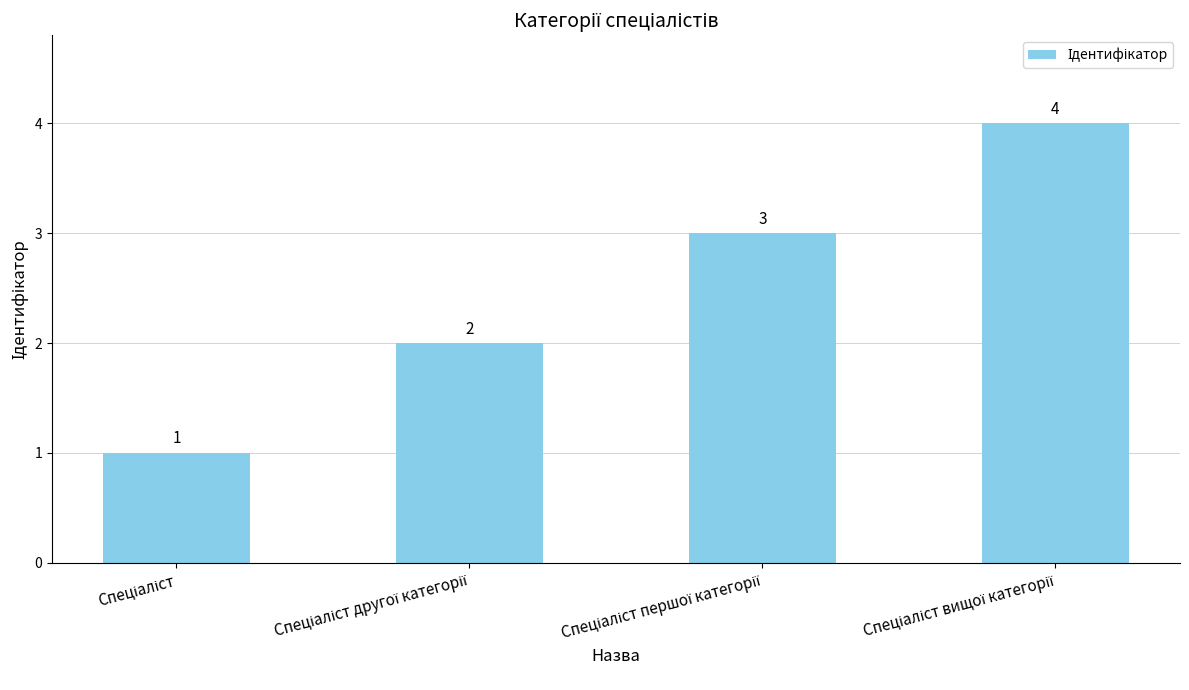

What is the greatest value displayed?

4